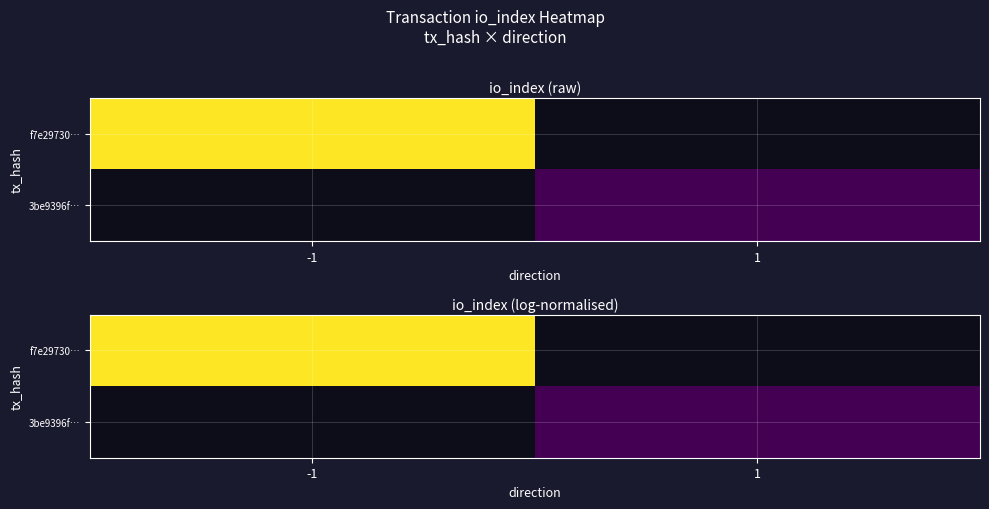

At how many categories does at least one series exceed 0?

2